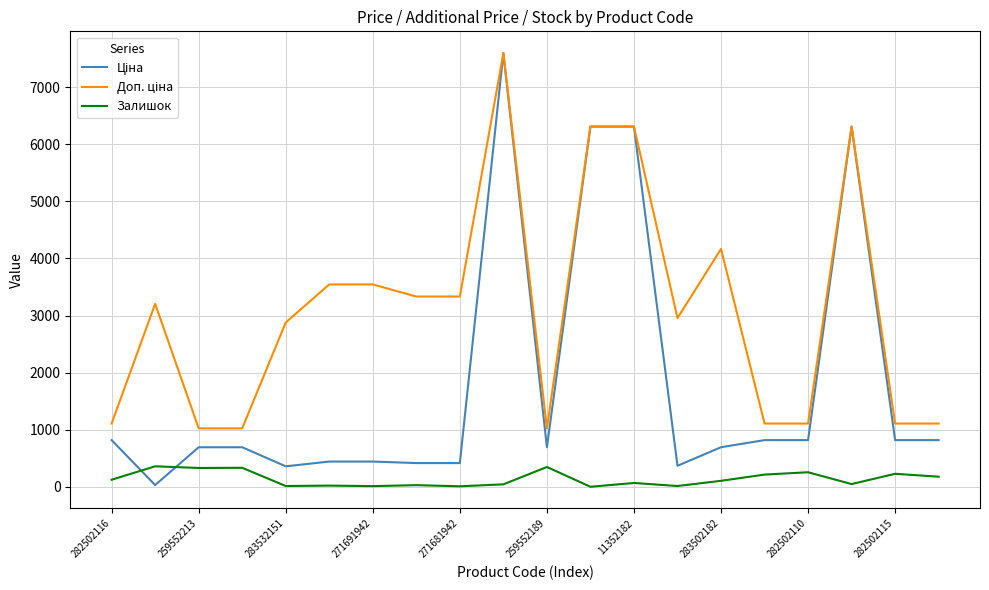

What is the value of the Доп. ціна point at the 19th from the left?

1109.2